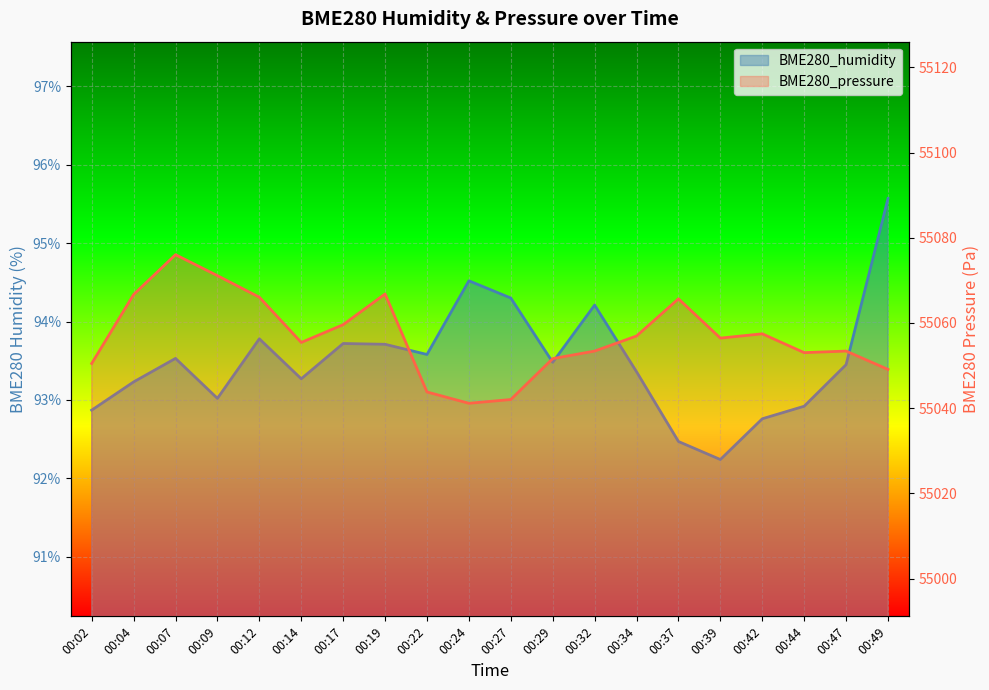

List the series in order of their overall mean, lowest first.

BME280_humidity, BME280_pressure